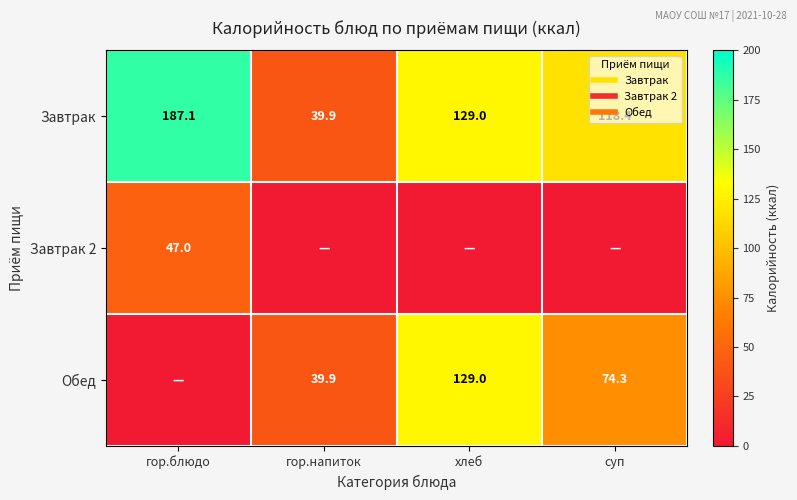

How many values in Завтрак 2 are above zero?

1